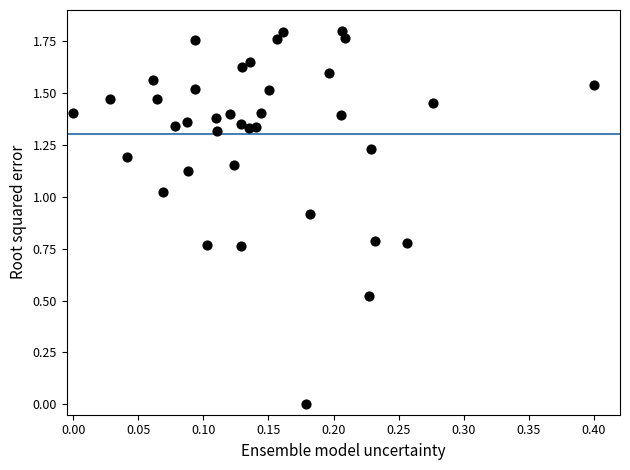

What is the range of X values (max minus min)?

0.4